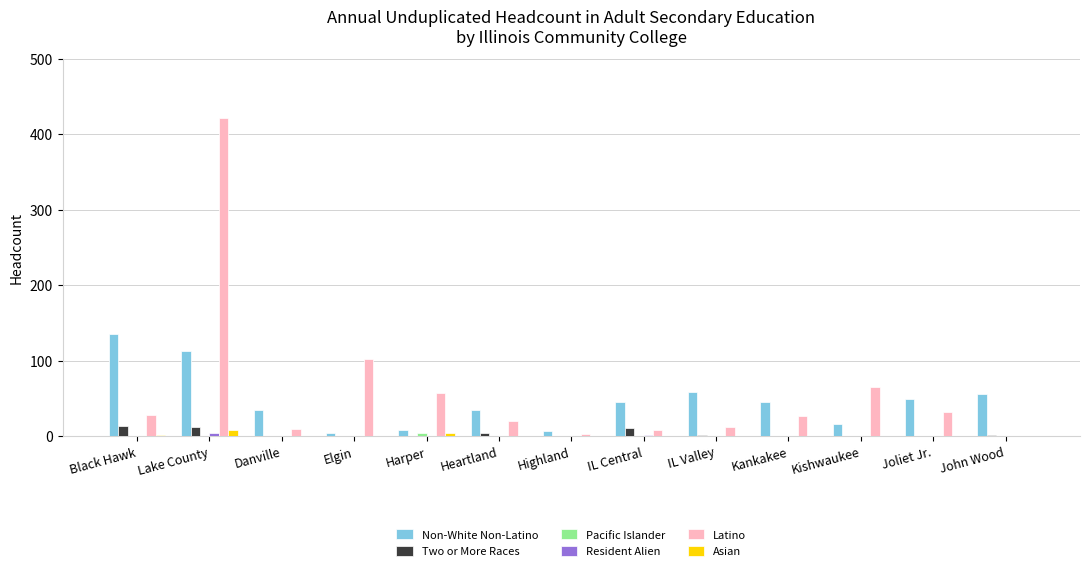

Where does the Non-White Non-Latino series first go above 45?

Black Hawk